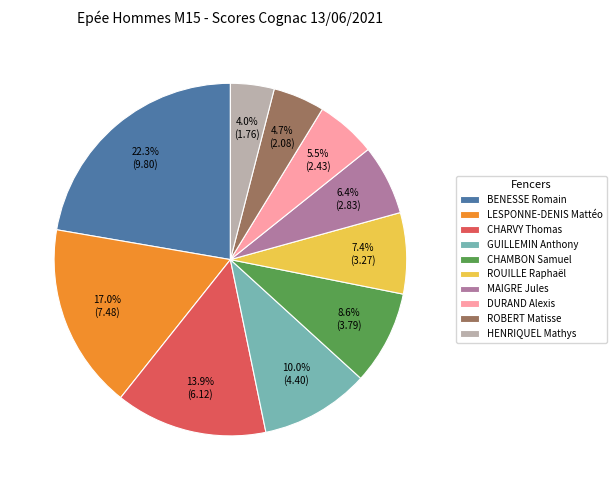

What percentage do ROBERT Matisse and LESPONNE-DENIS Mattéo together represent?

21.7%